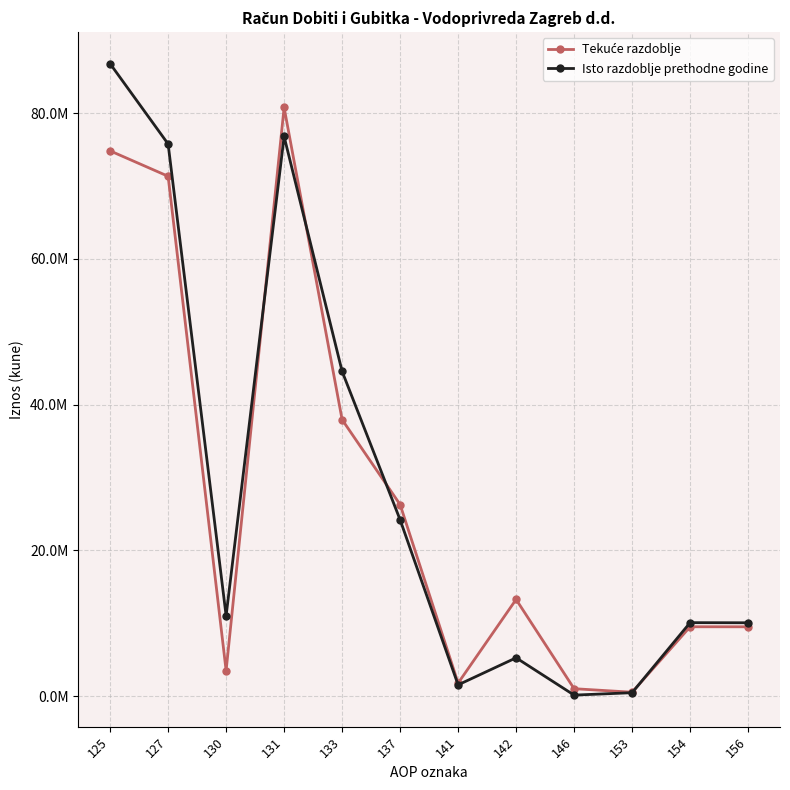

Is this an area chart (filled region under the line)?

No